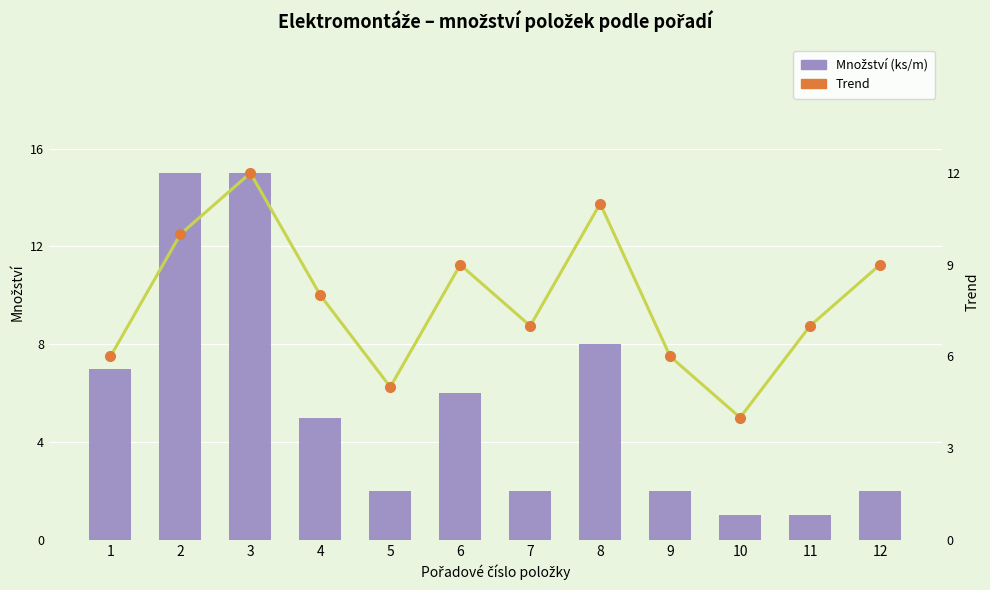

What is the value of the Trend bar at the 2nd from the left?

10